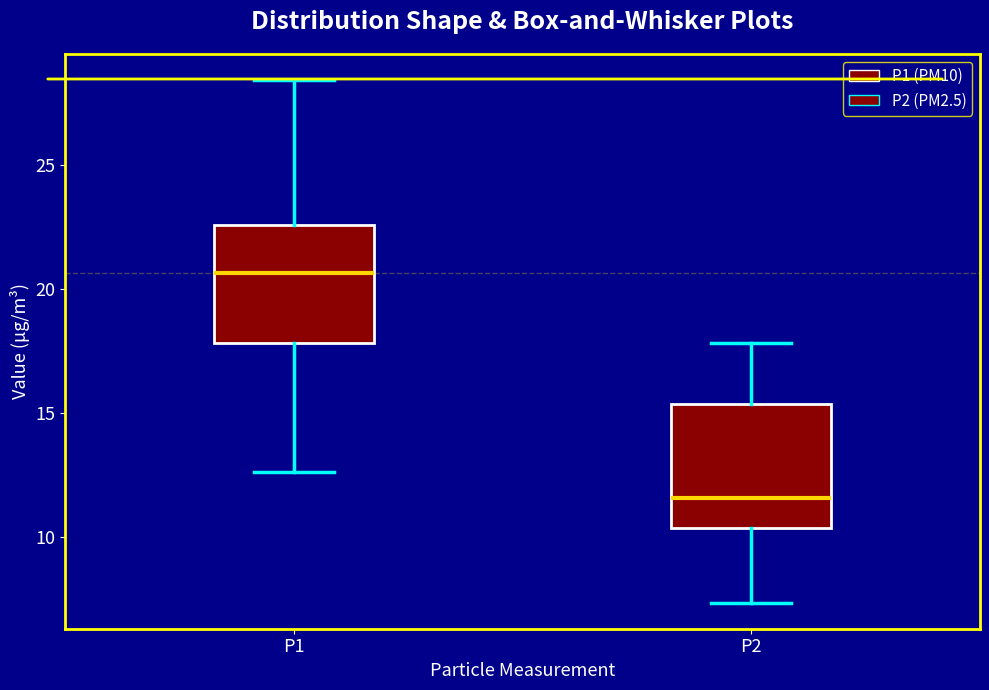

Reading left to right, read every box against the y-axis: the position of its median line, the range the box covers, and the ends of its whiskers. The values are not printed on the chart, so give them approximately, as read against the axis.

P1: median 20.5, box 18.0 to 22.5, whiskers 12.5 to 28.5
P2: median 11.5, box 10.5 to 15.5, whiskers 7.5 to 18.0